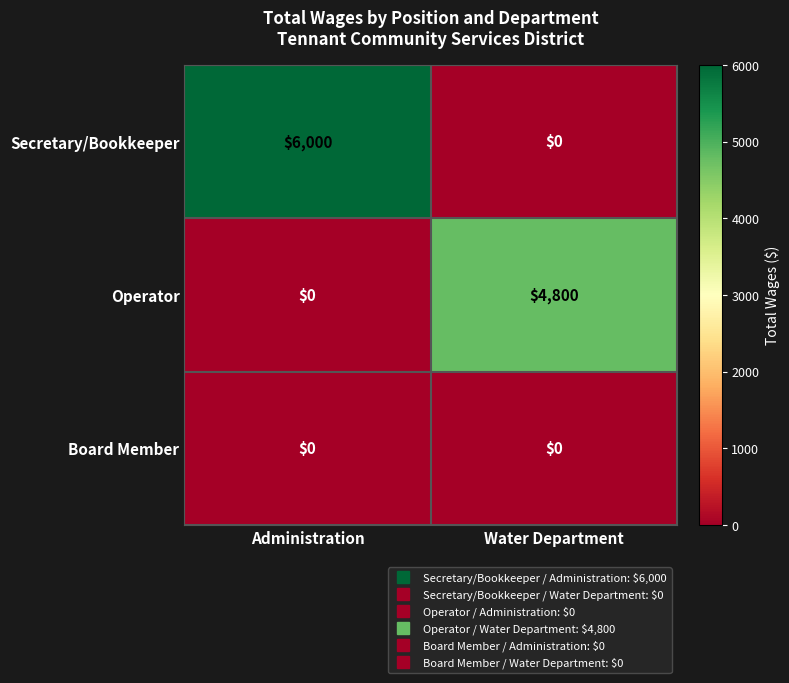

List the series in order of their peak value, highest first.

Secretary/Bookkeeper, Operator, Board Member